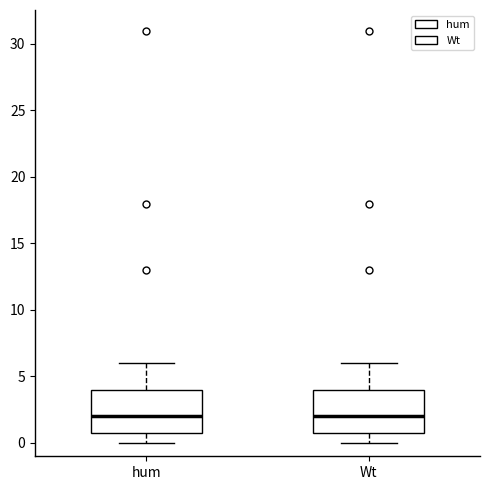

Where does the median line of the box for hum sit on the y-axis? The values are not printed on the chart, so give them approximately, as read against the axis.

2